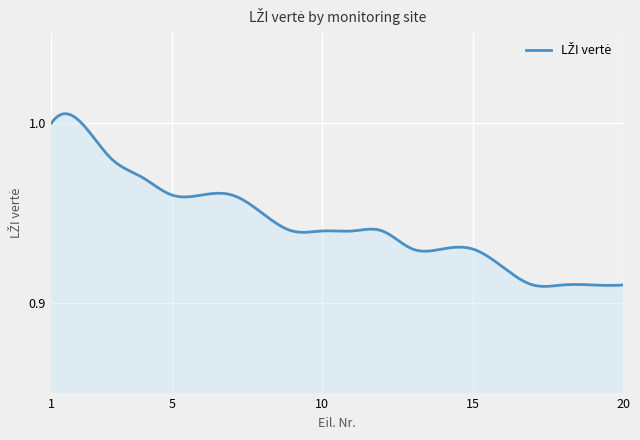

At which category does the chart reach its peak across all series?

1